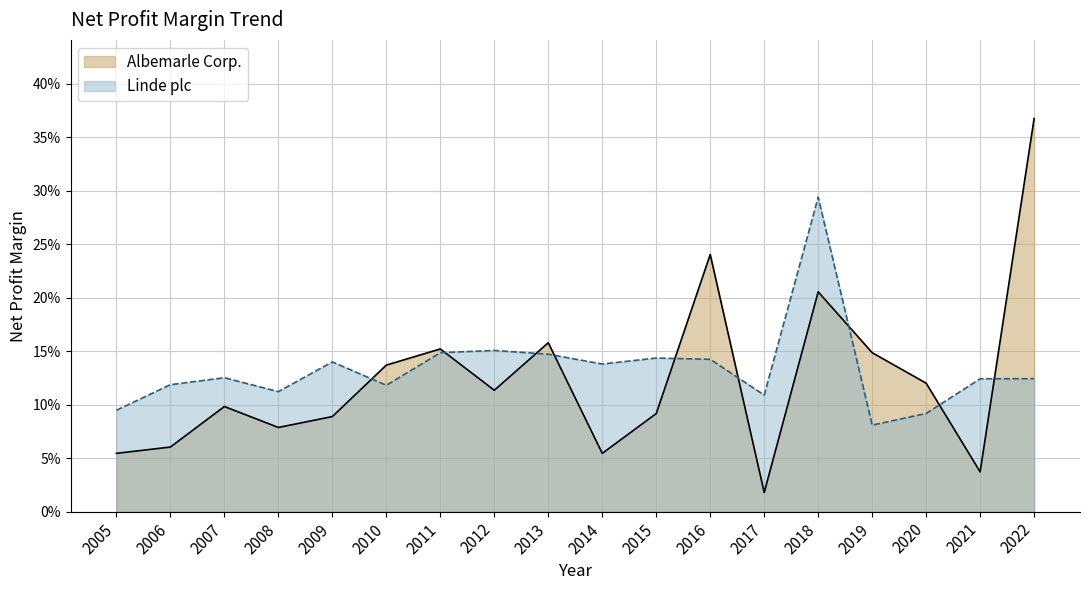

Between 2013 and 2016, which series saw the biggest shift?

Albemarle Corp.